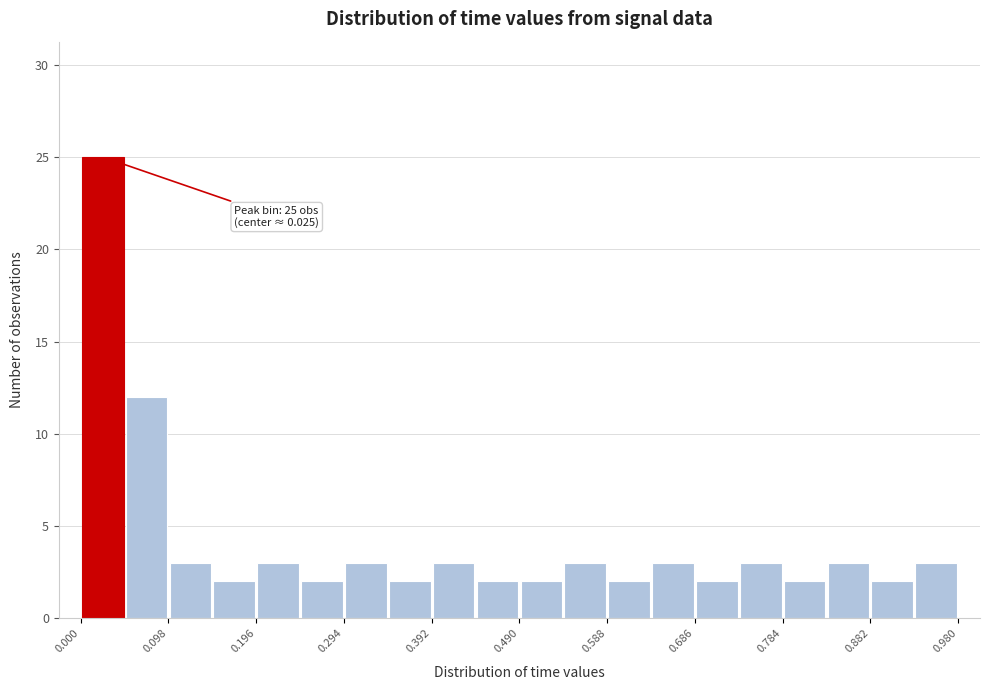

Over which range of the x-axis is the bar tallest?

0.000 to 0.049